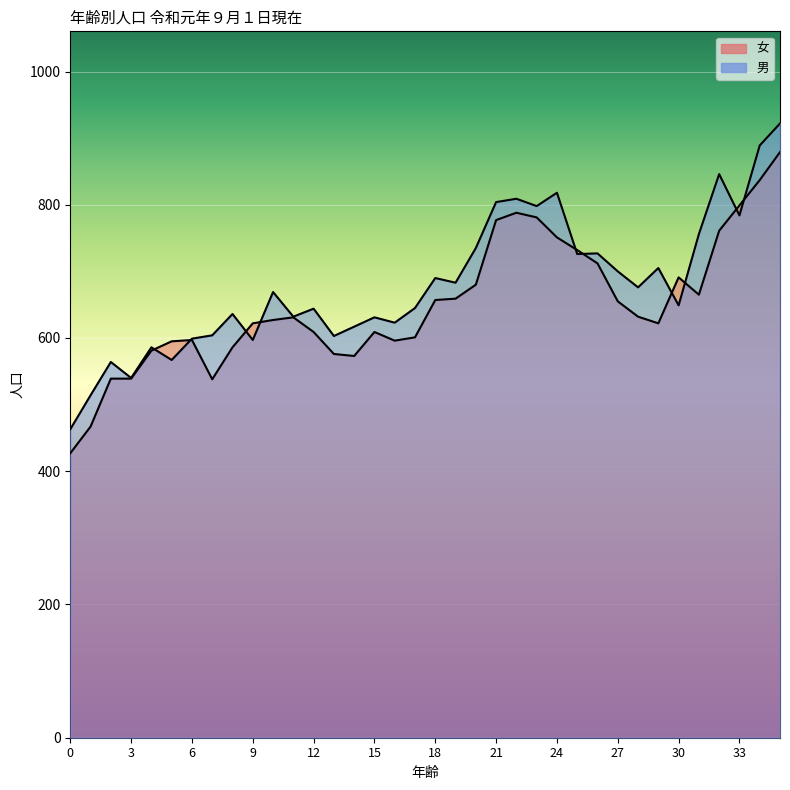

What is the difference between the maximum and minimum values in the 女 series?

452